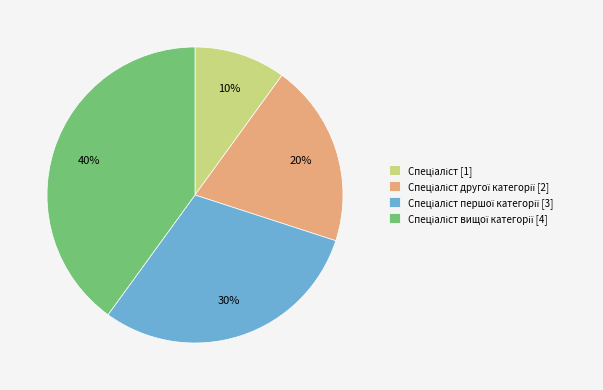

To the nearest percent, what is the average slice percentage?

25%